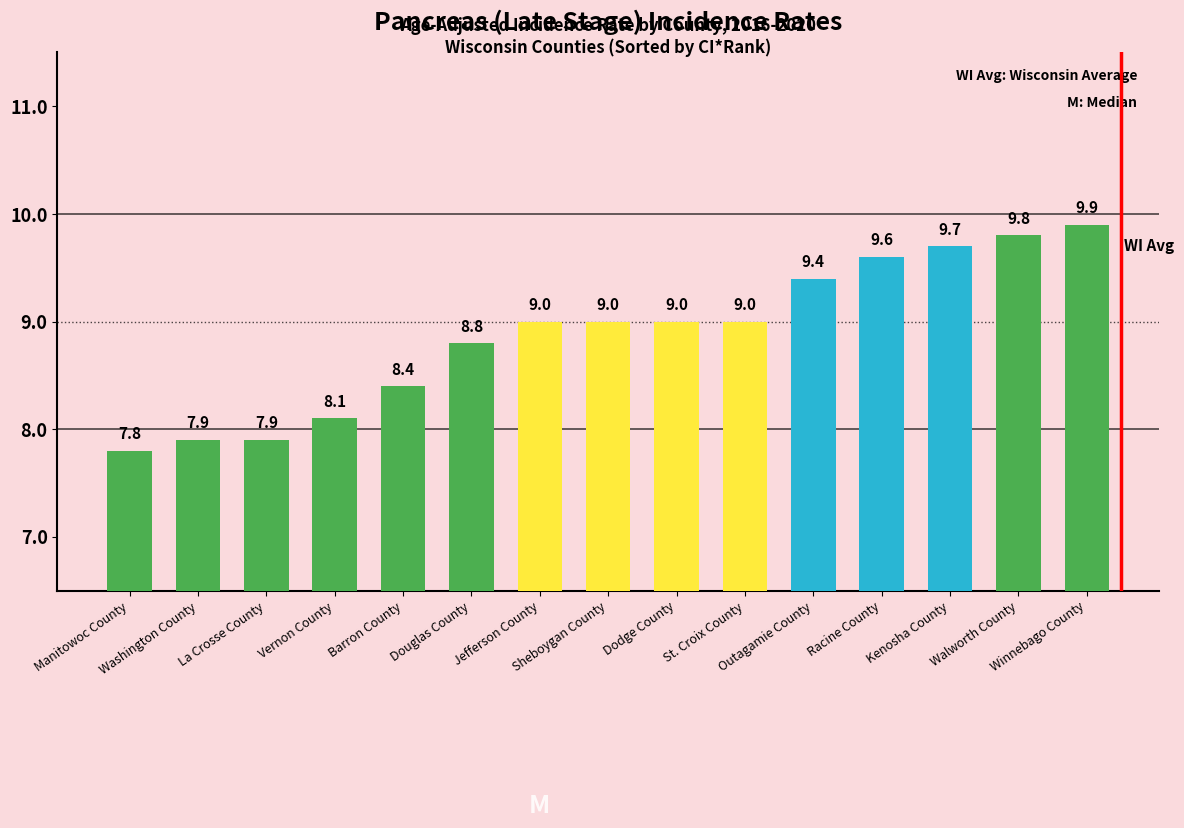

What is the value of the 15th bar from the left?

9.9